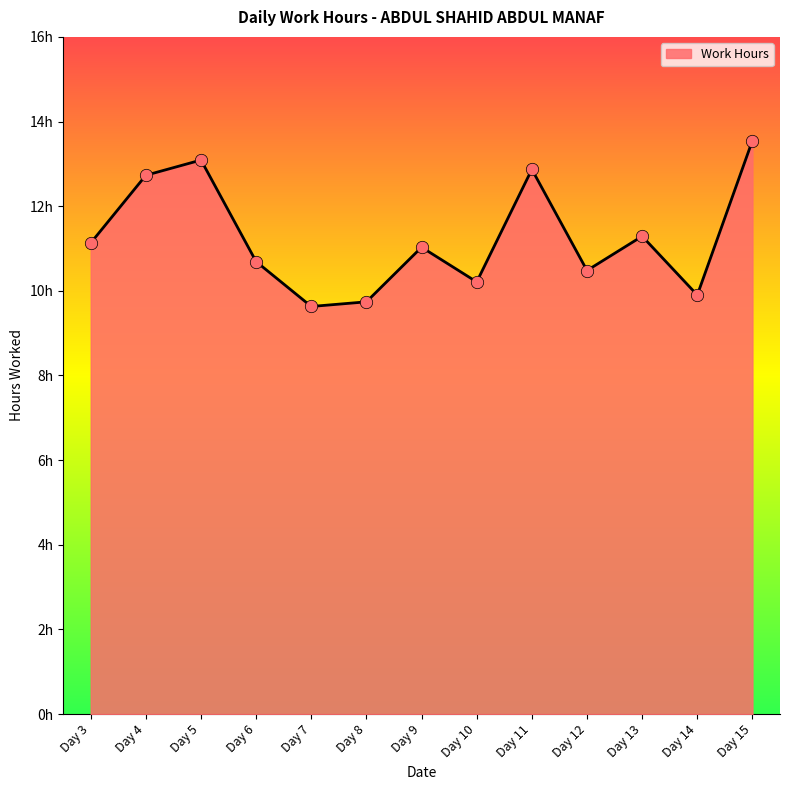

What is the change in value from Day 4 to Day 15?

+0.8